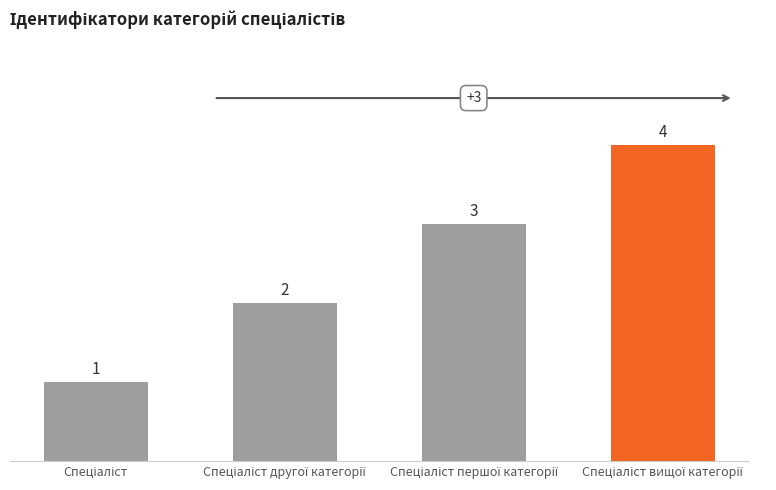

How many values are between 2 and 4?

3